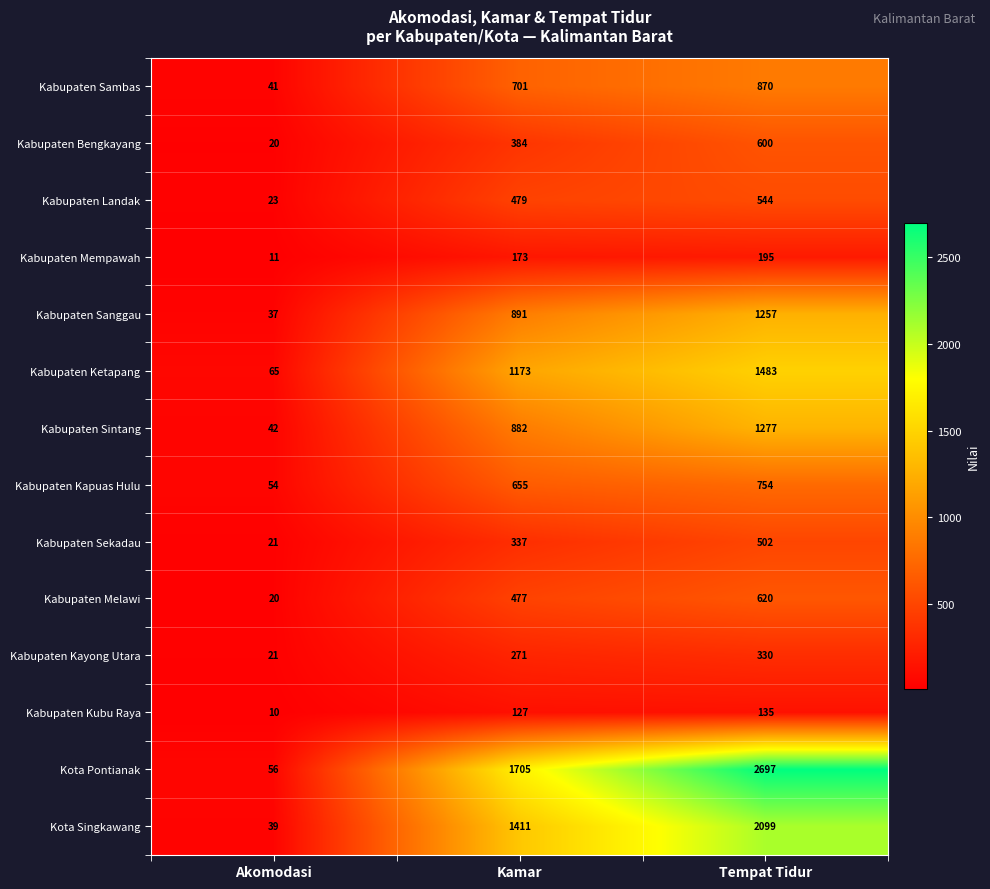

How many values in the Kabupaten Mempawah series are below 173?

1